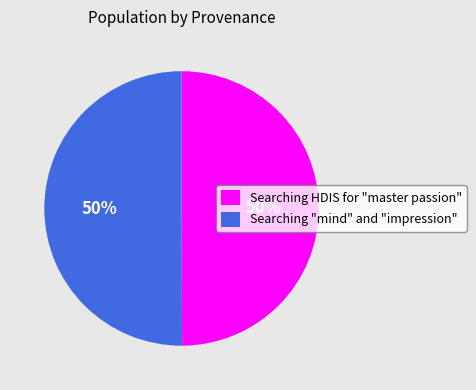

The Searching HDIS for "master passion" slice represents 50% of the pie. True or false?

True